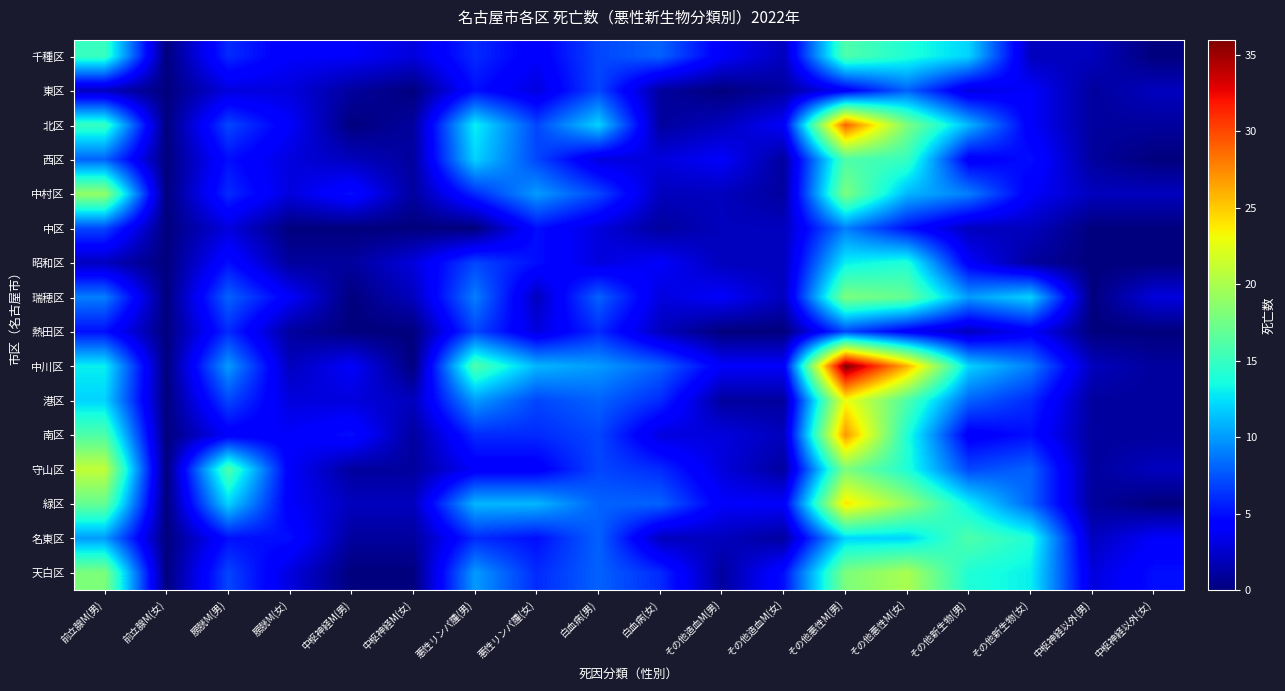

Which series has the largest total across all categories?

中川区